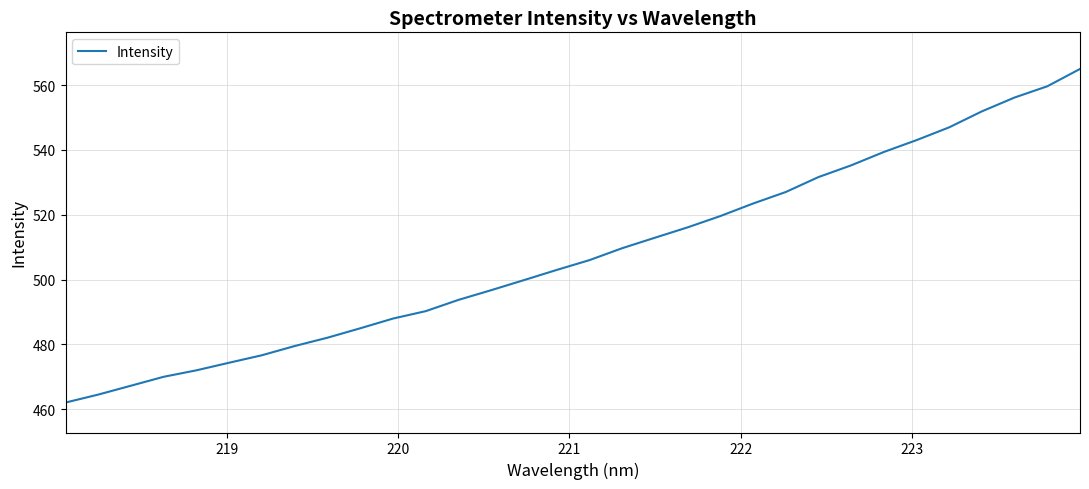

What is the sum of all values?

16249.1